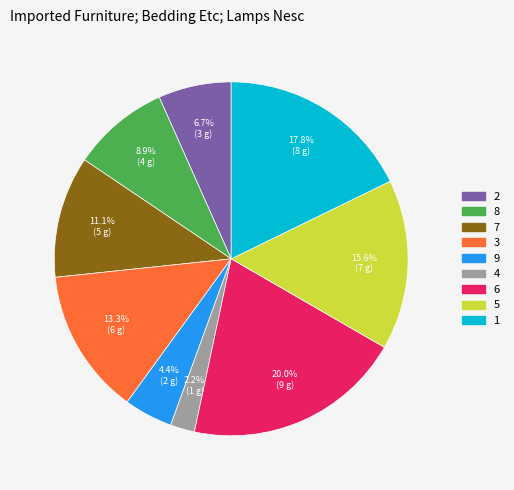

Count the number of slices in the pie.

9